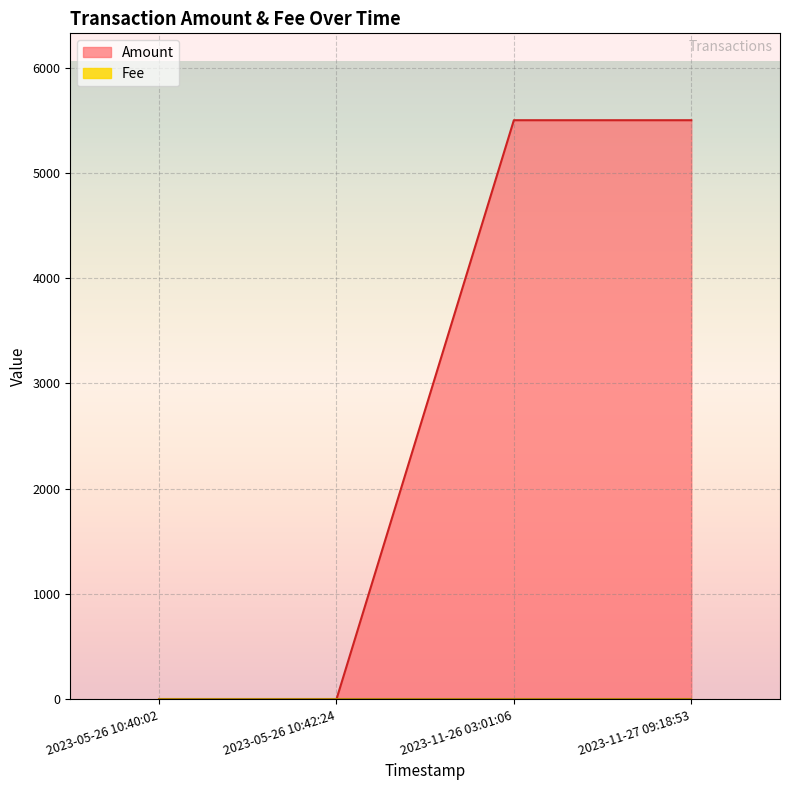

Which series has the widest spread of values?

Amount